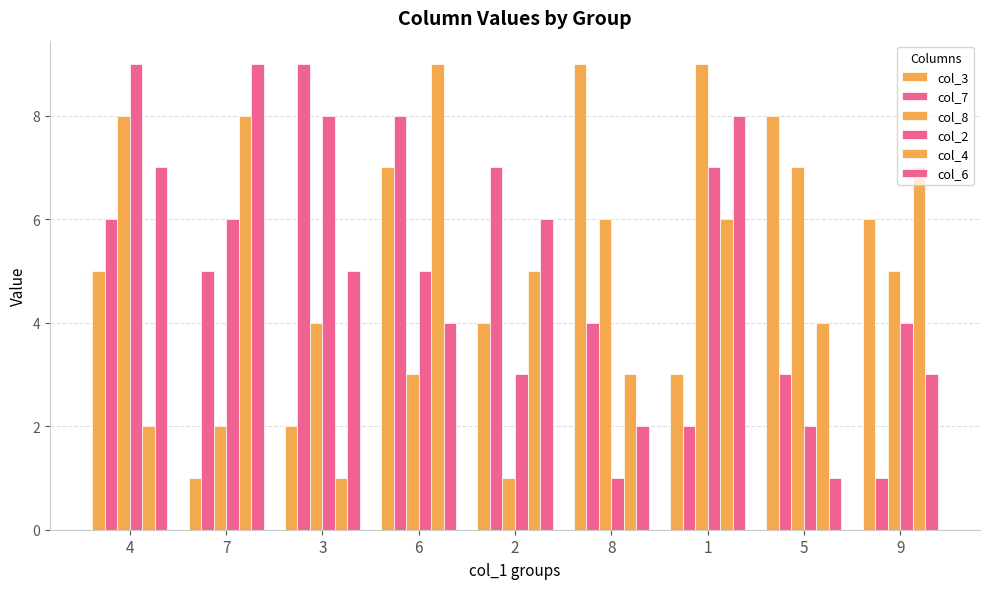

What is the difference between the maximum and minimum values in the col_2 series?

8